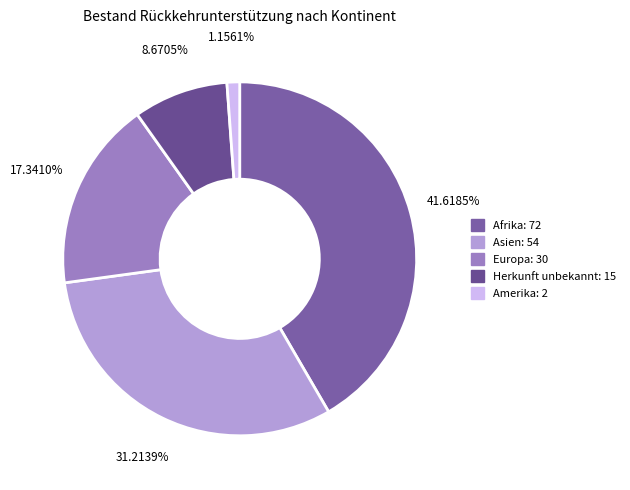

Count the number of slices in the pie.

5